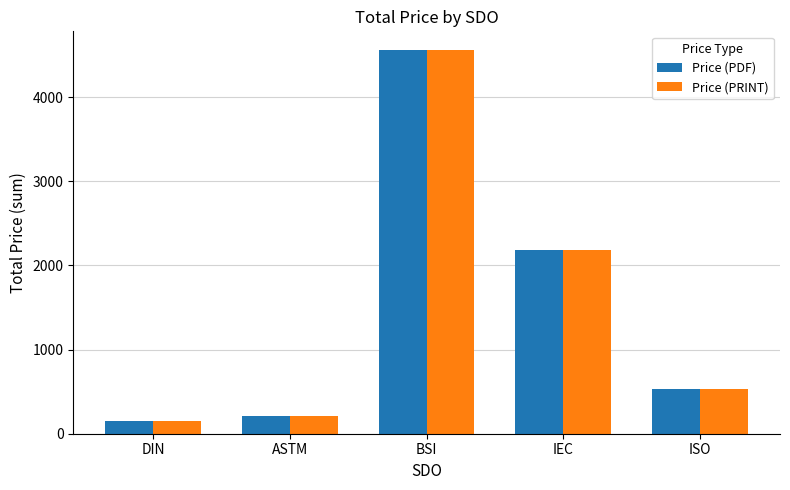

How many bars are there in each group?

2